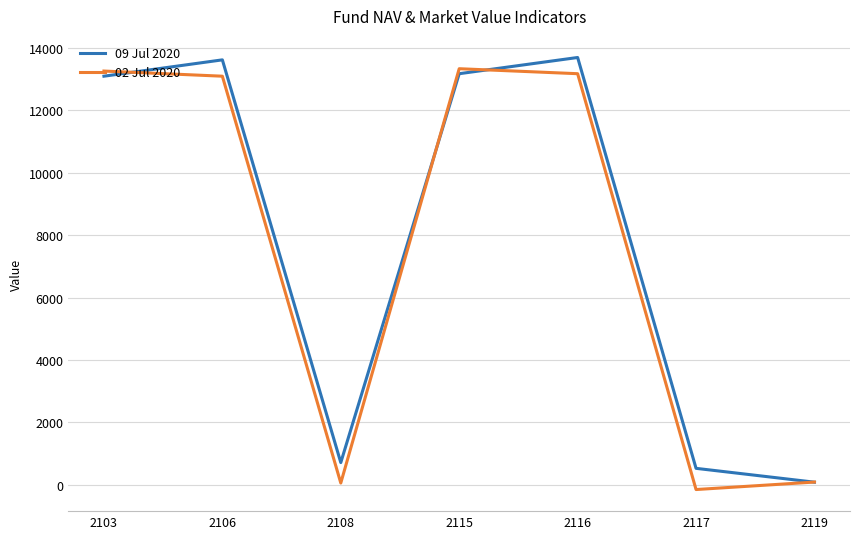

What is the spread (max minus min) of values at 2103?

165.1